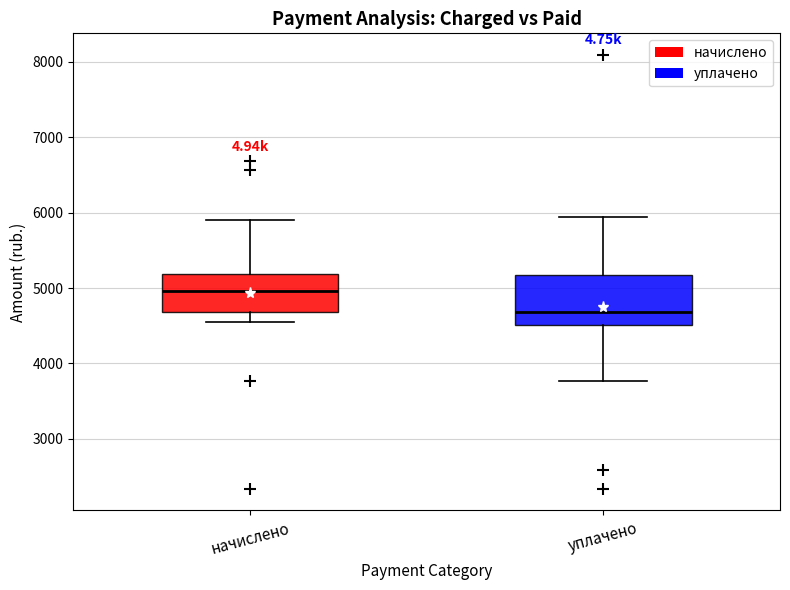

Which box is the tallest, from its lower edge to its upper edge?

уплачено